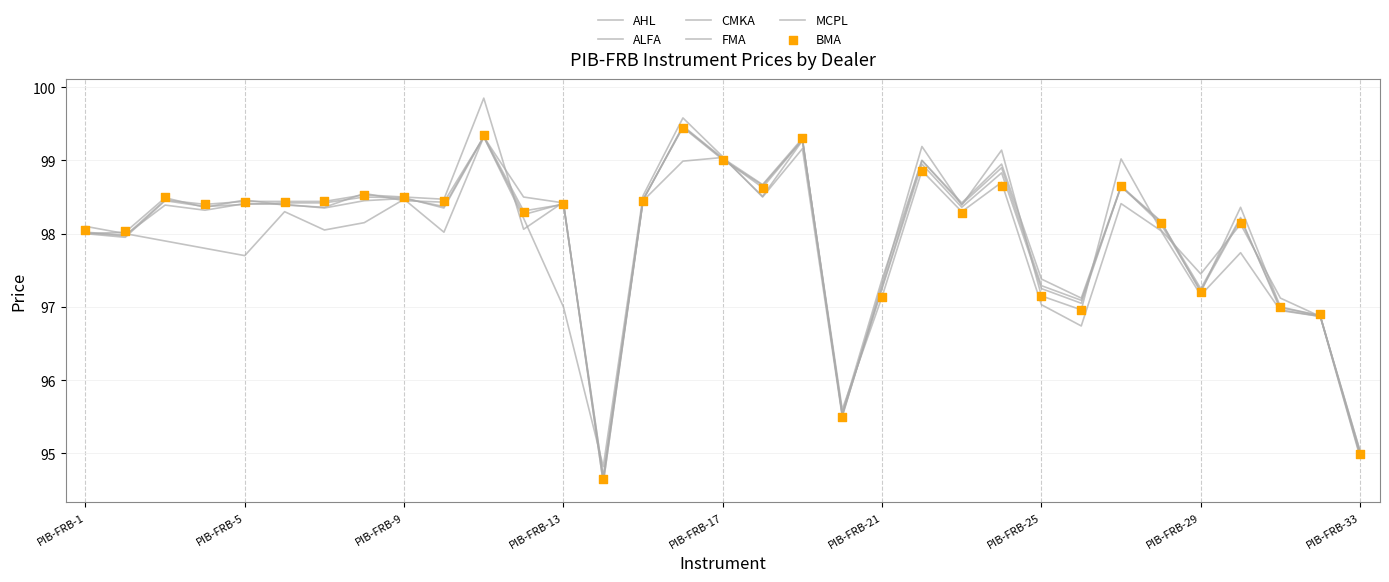

What is the total value across all series at 21?

593.9